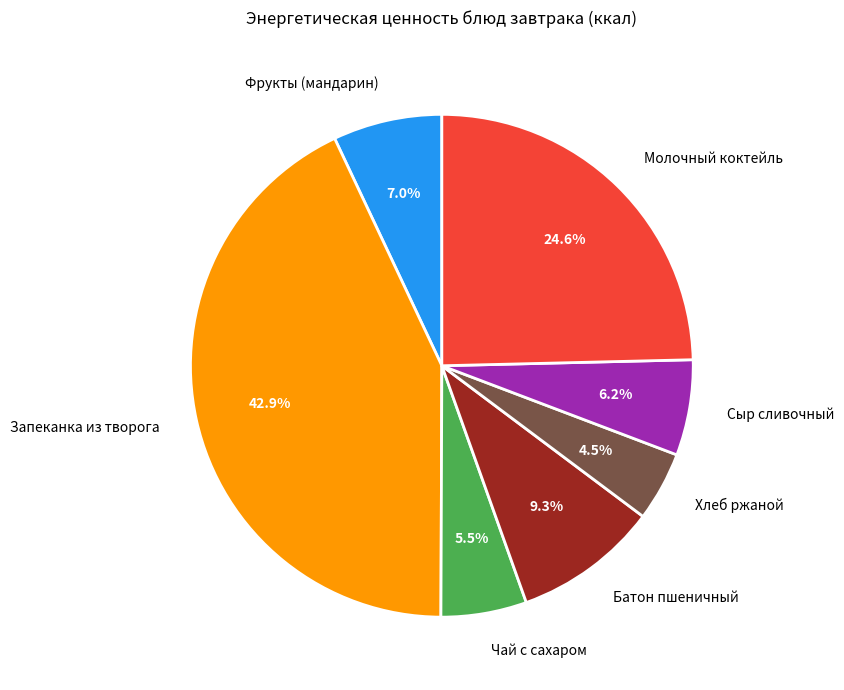

What percentage is NOT represented by Батон пшеничный?

90.7%